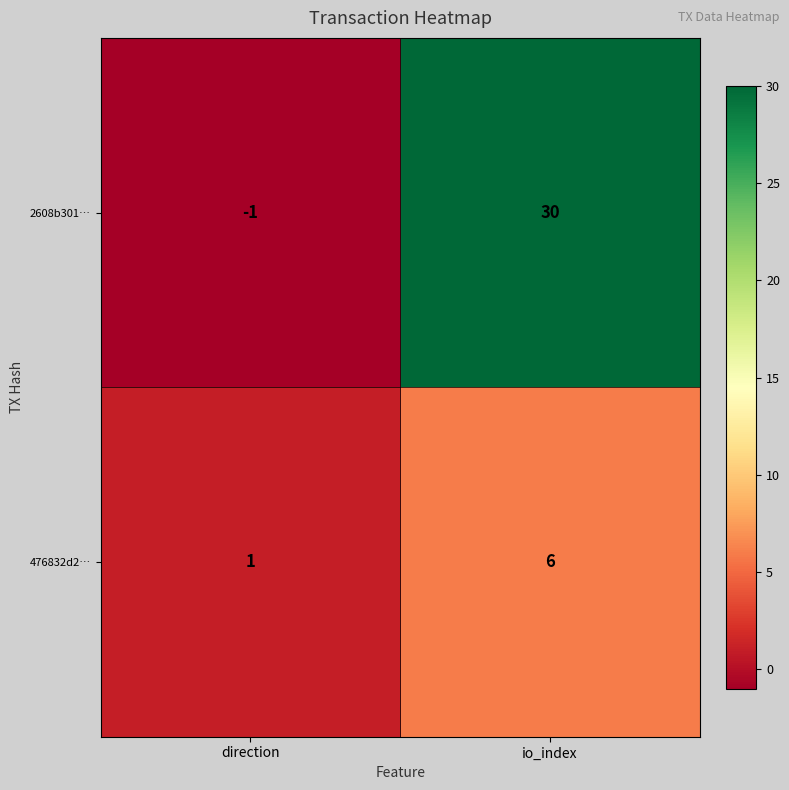

What is the greatest value displayed?

30